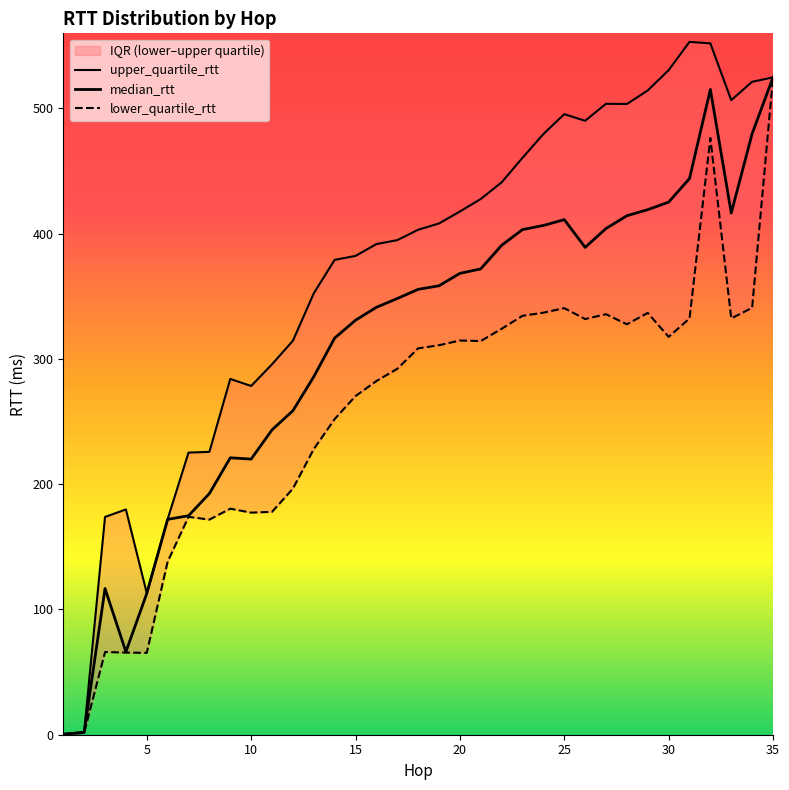

The upper_quartile_rtt series shows 108.2 at 4. True or false?

False